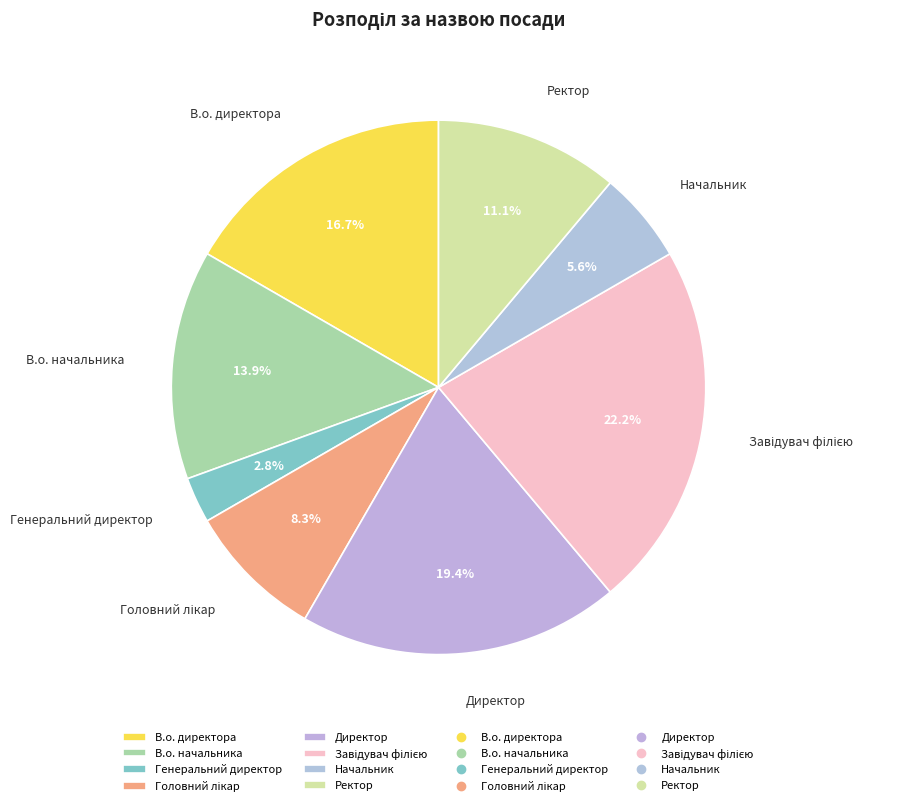

What percentage is the Начальник slice, to the nearest percent?

6%